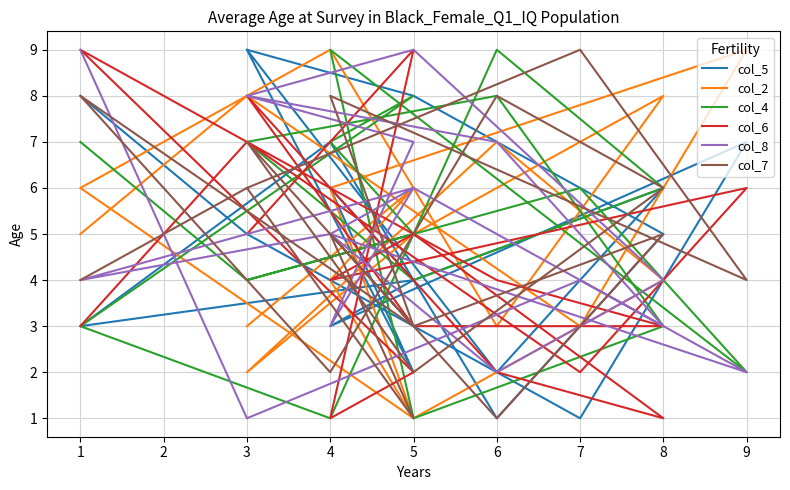

What value does the col_6 series have at 4?

1